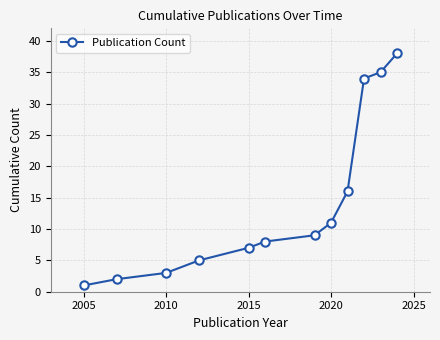

Does the chart display data point markers on the line(s)?

Yes